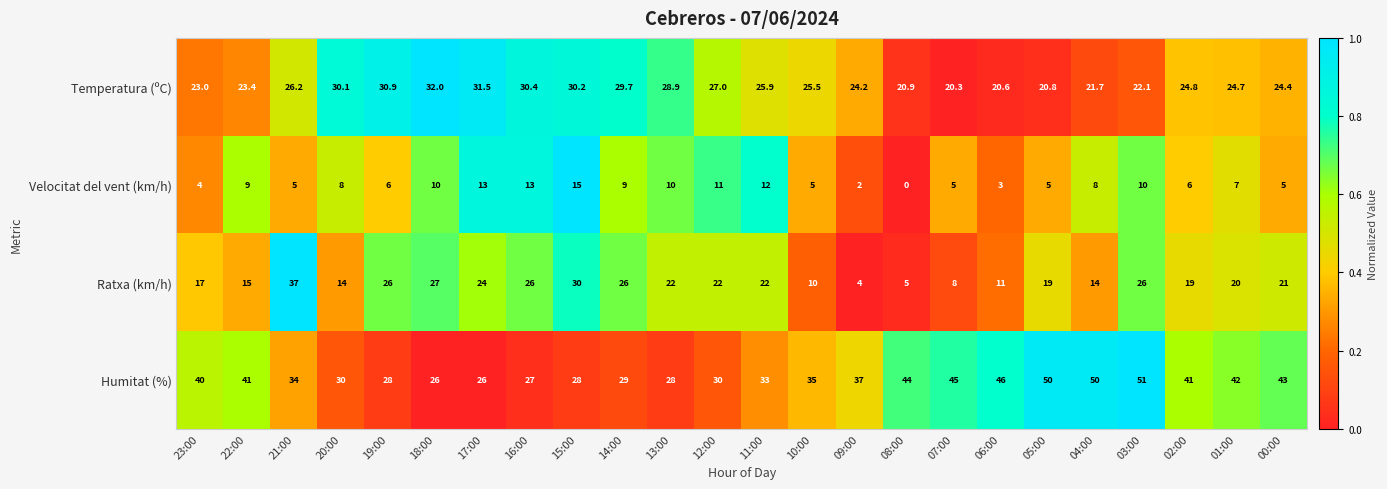

How many series are shown in this chart?

4